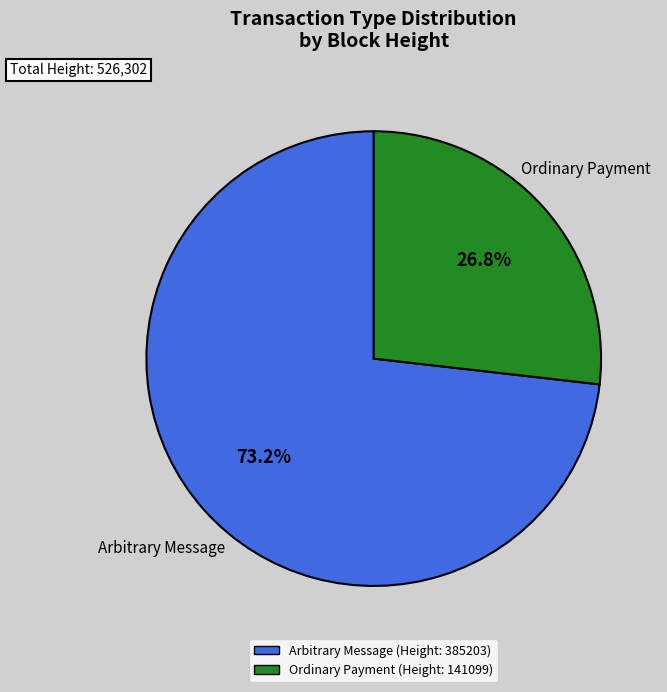

Is there a majority slice in this chart?

Yes